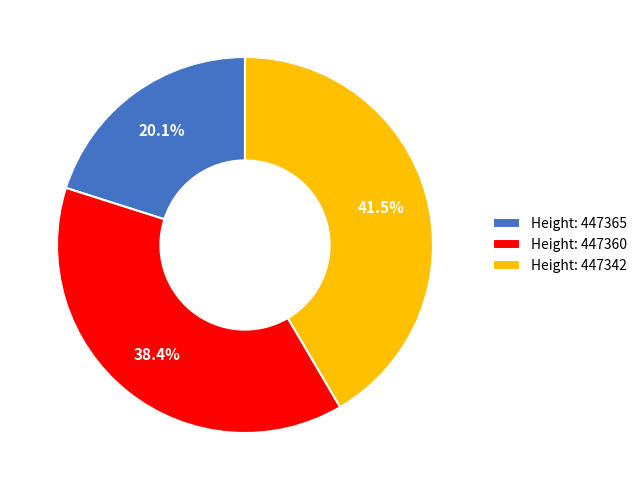

Is there a majority slice in this chart?

No